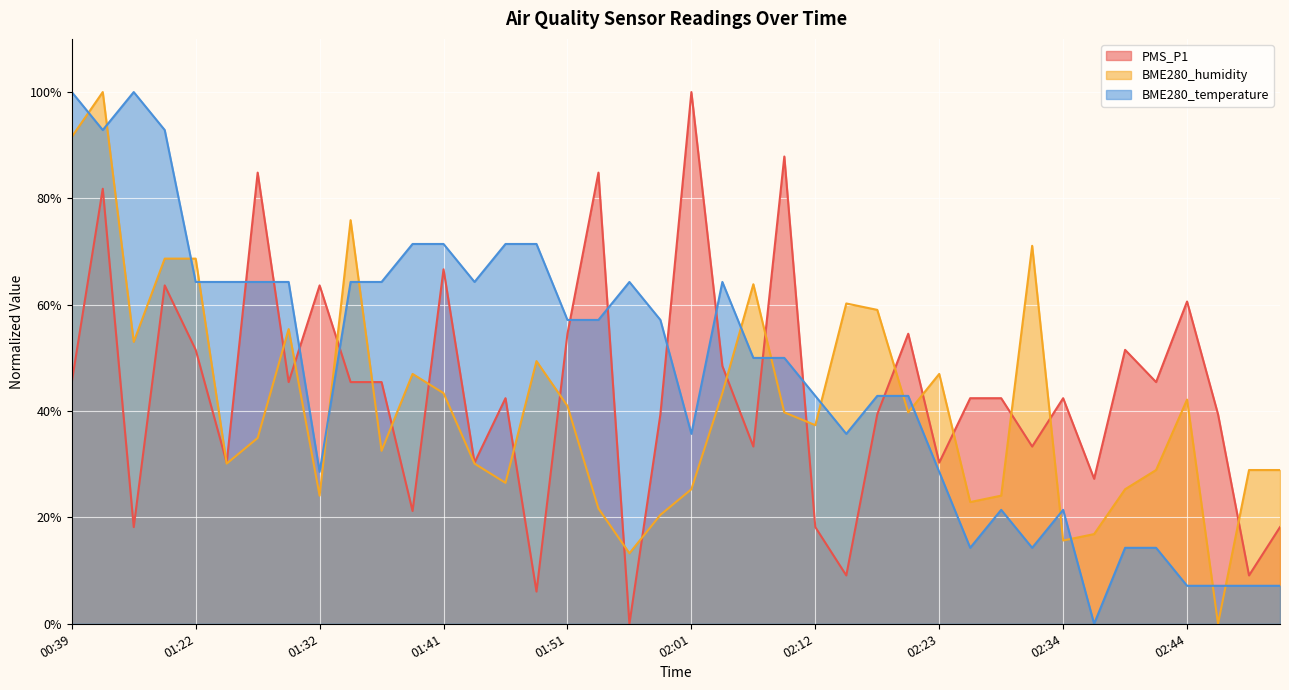

The value of PMS_P1 at 02:23 is 30.3. True or false?

True